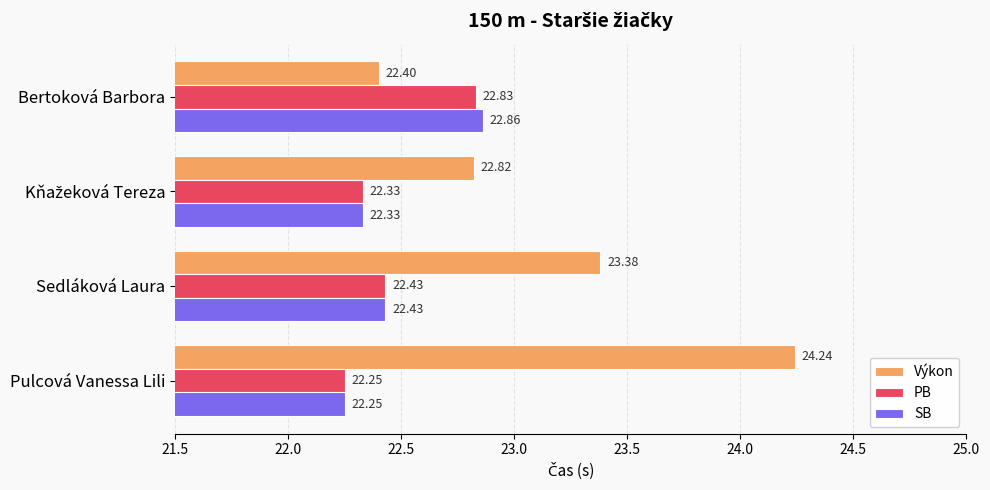

List the series in order of their peak value, highest first.

Výkon, SB, PB